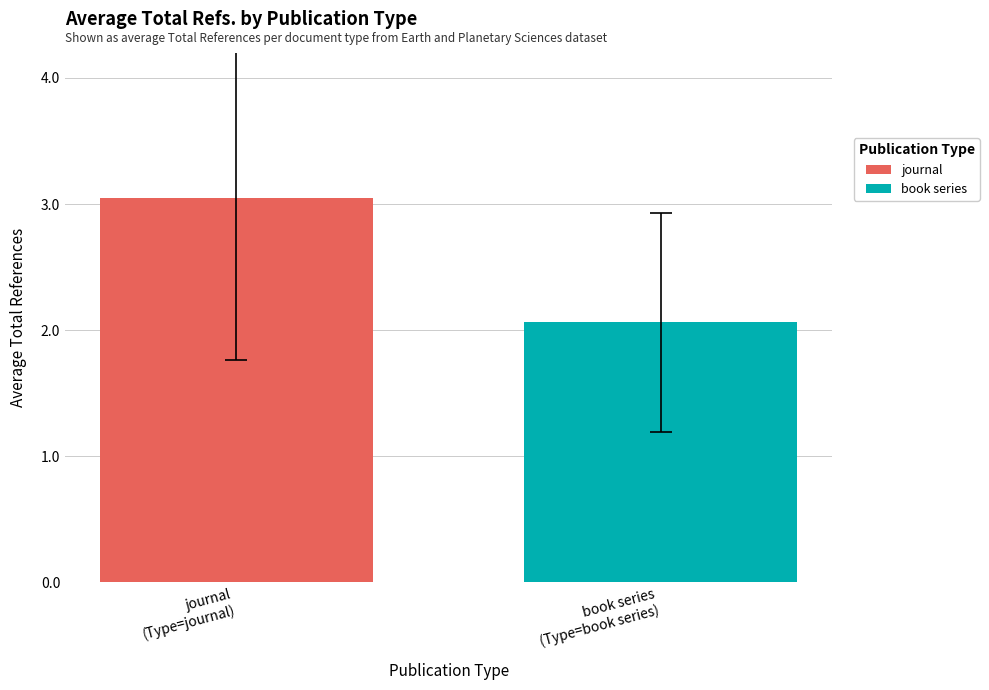

Are the bars grouped side by side (vs. stacked)?

Yes